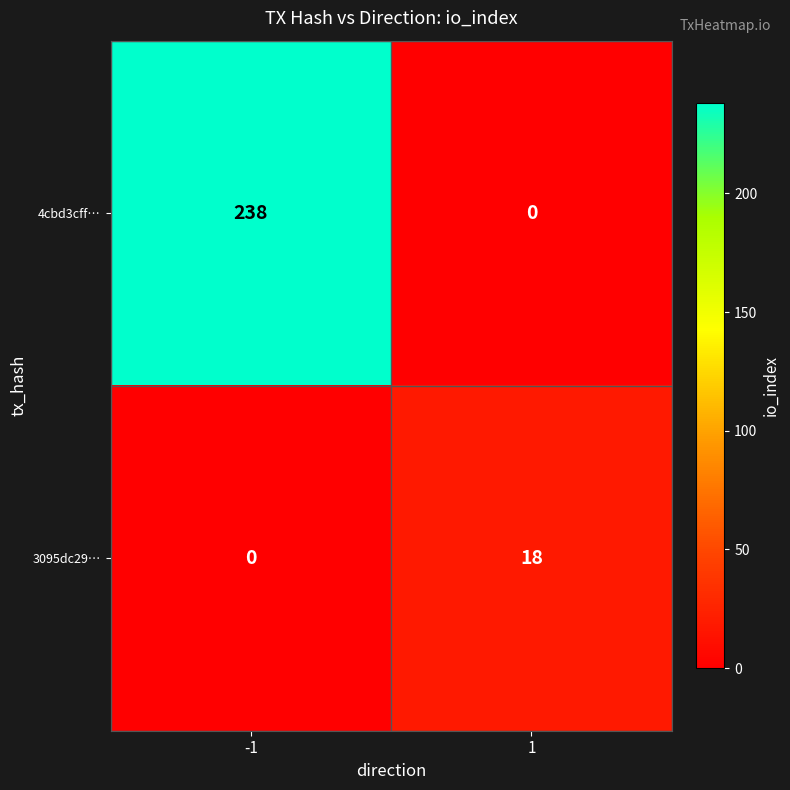

Reading left to right, extract all data points from this chart.

4cbd3cff…: -1=238	1=0
3095dc29…: -1=0	1=18